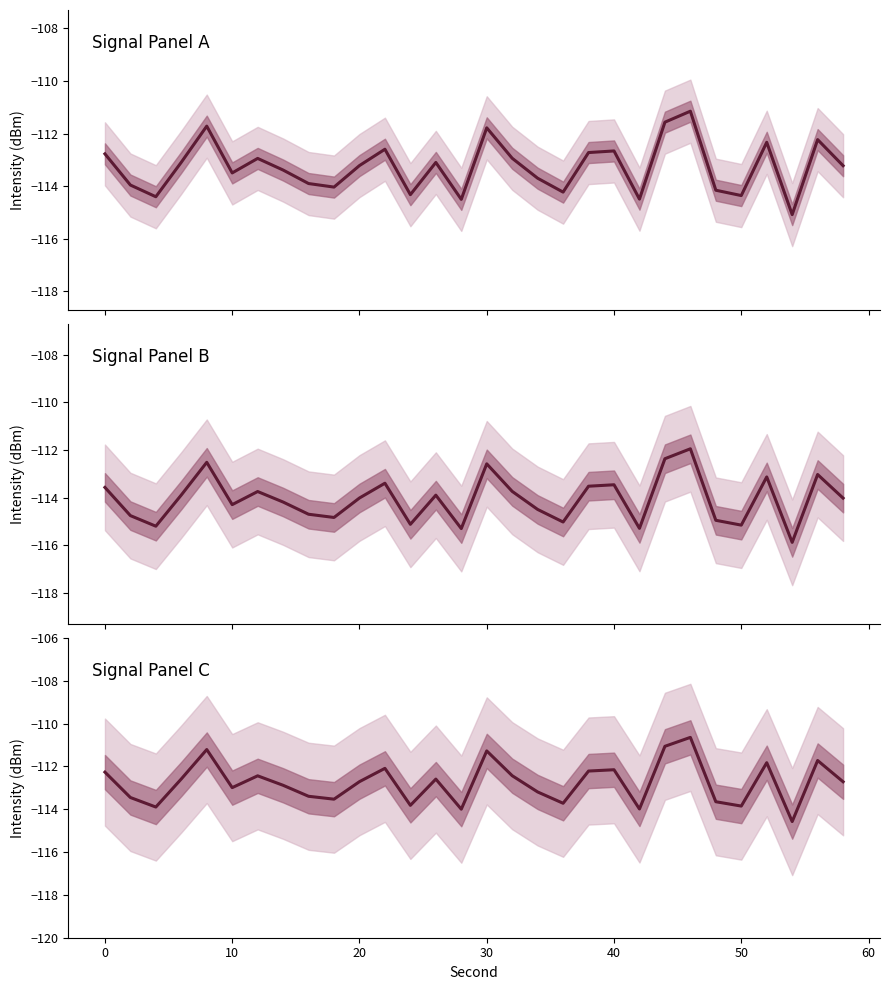

Count the number of values greater than -112.

6